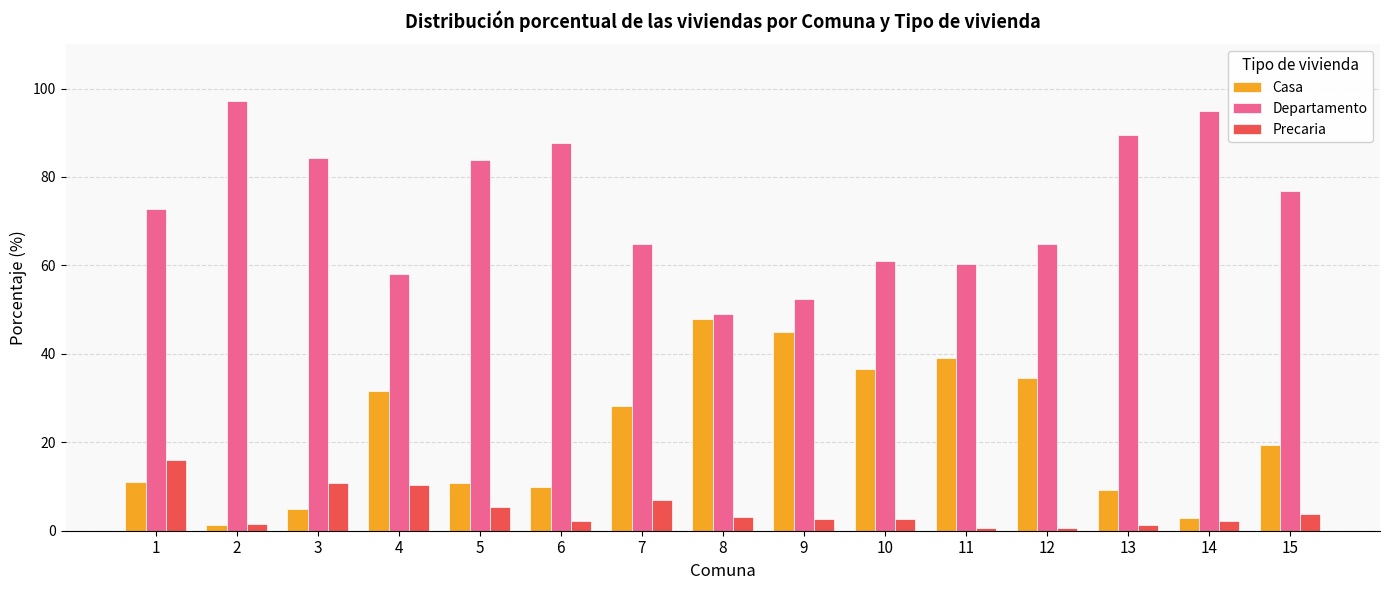

At which label is Precaria closest to 8?

7